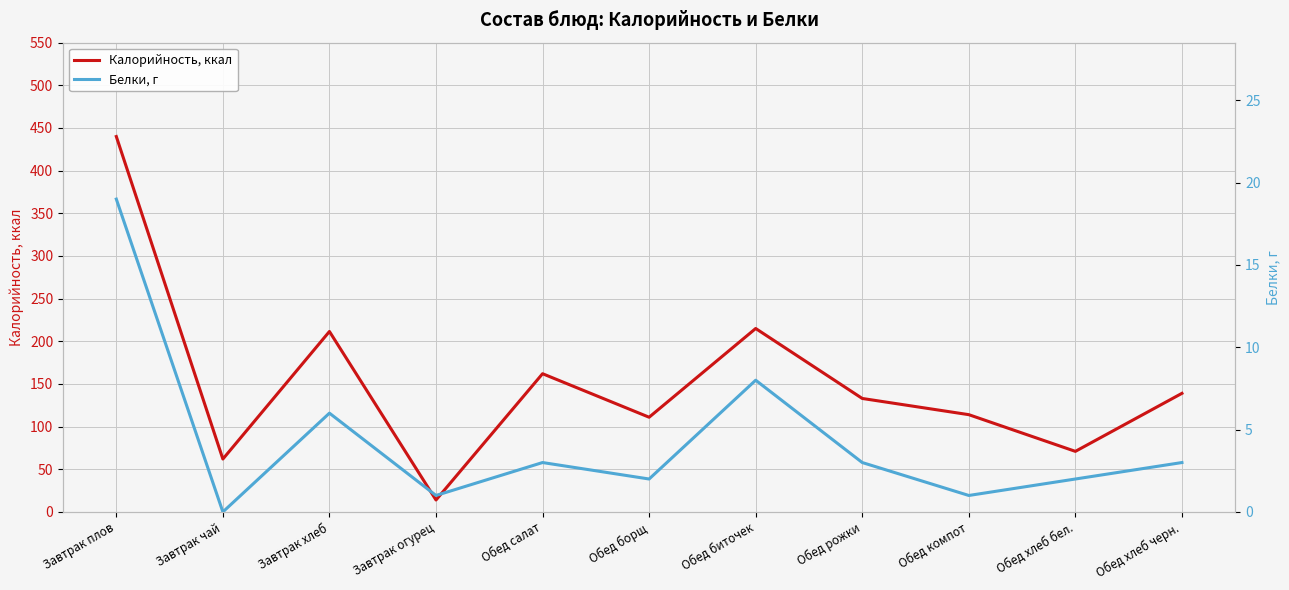

What is the label of the 8th point from the right?

Завтрак огурец